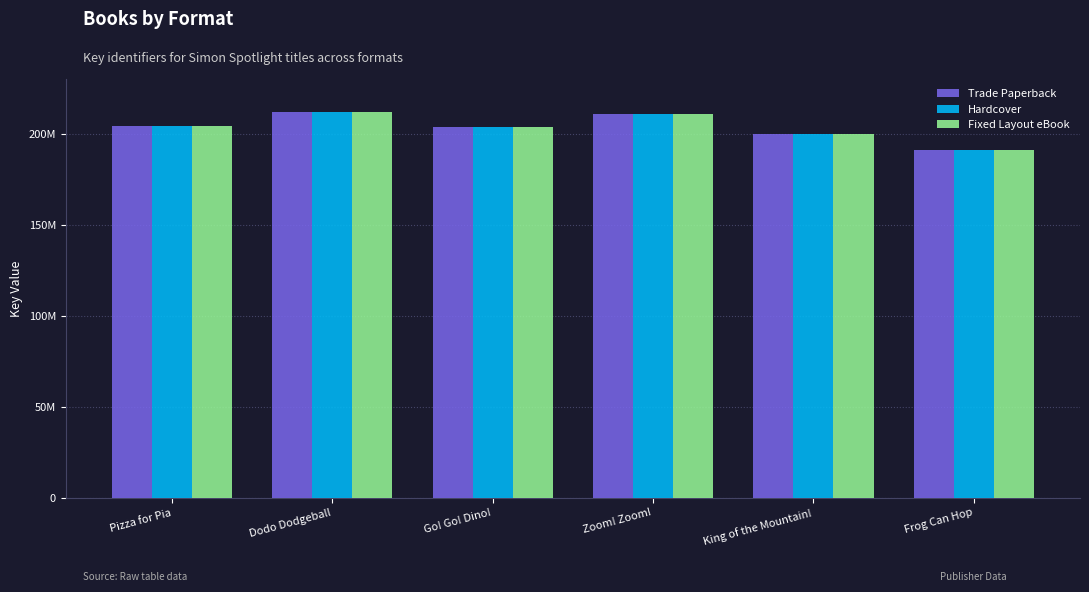

Does the chart contain stacked bars?

No